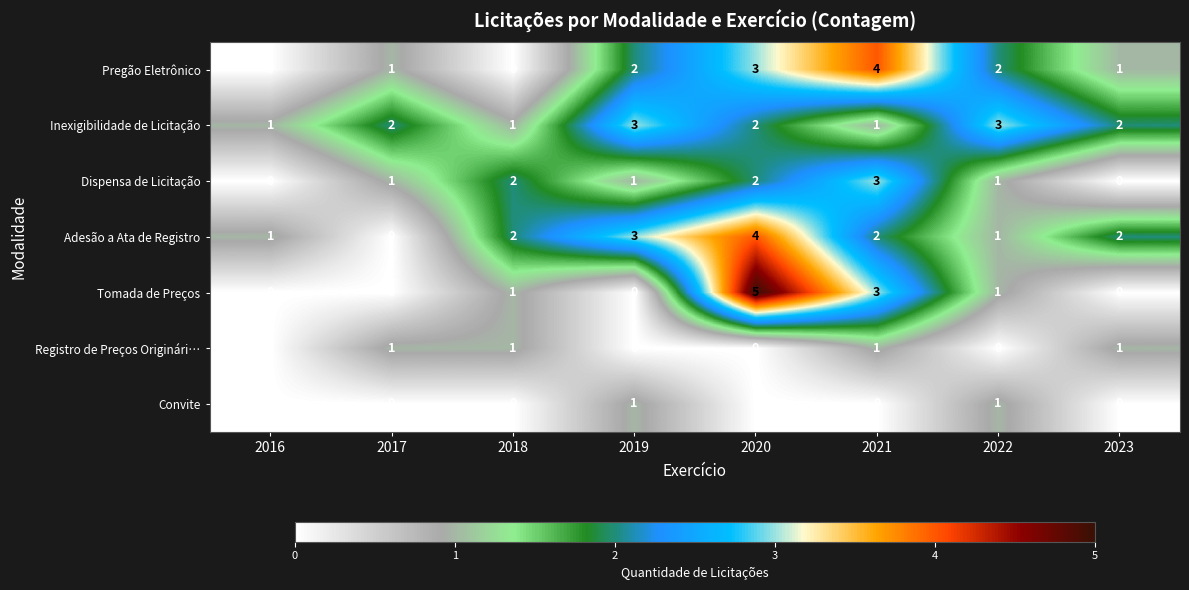

What is the spread (max minus min) of values at 2022?

3